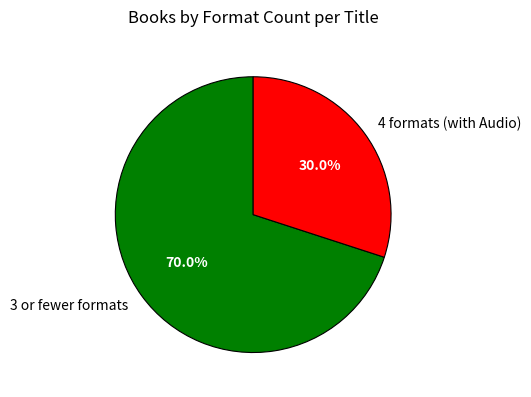

What is the smallest slice in the pie chart?

4 formats (with Audio)